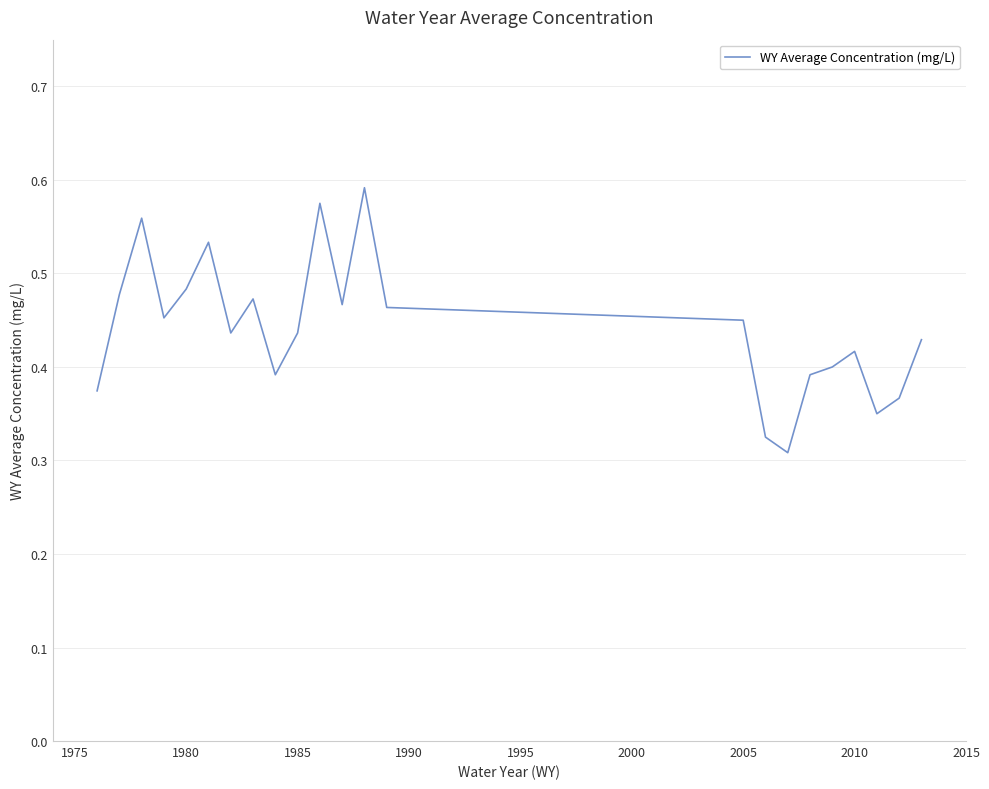

What is the value of the 19th point from the left?

0.4